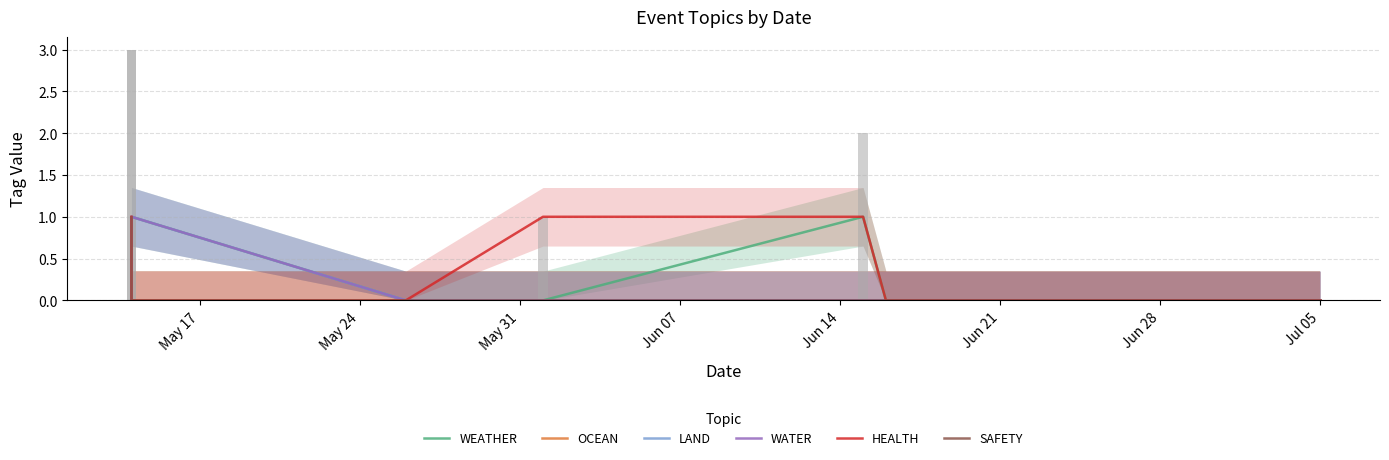

Which series has the largest total across all categories?

HEALTH